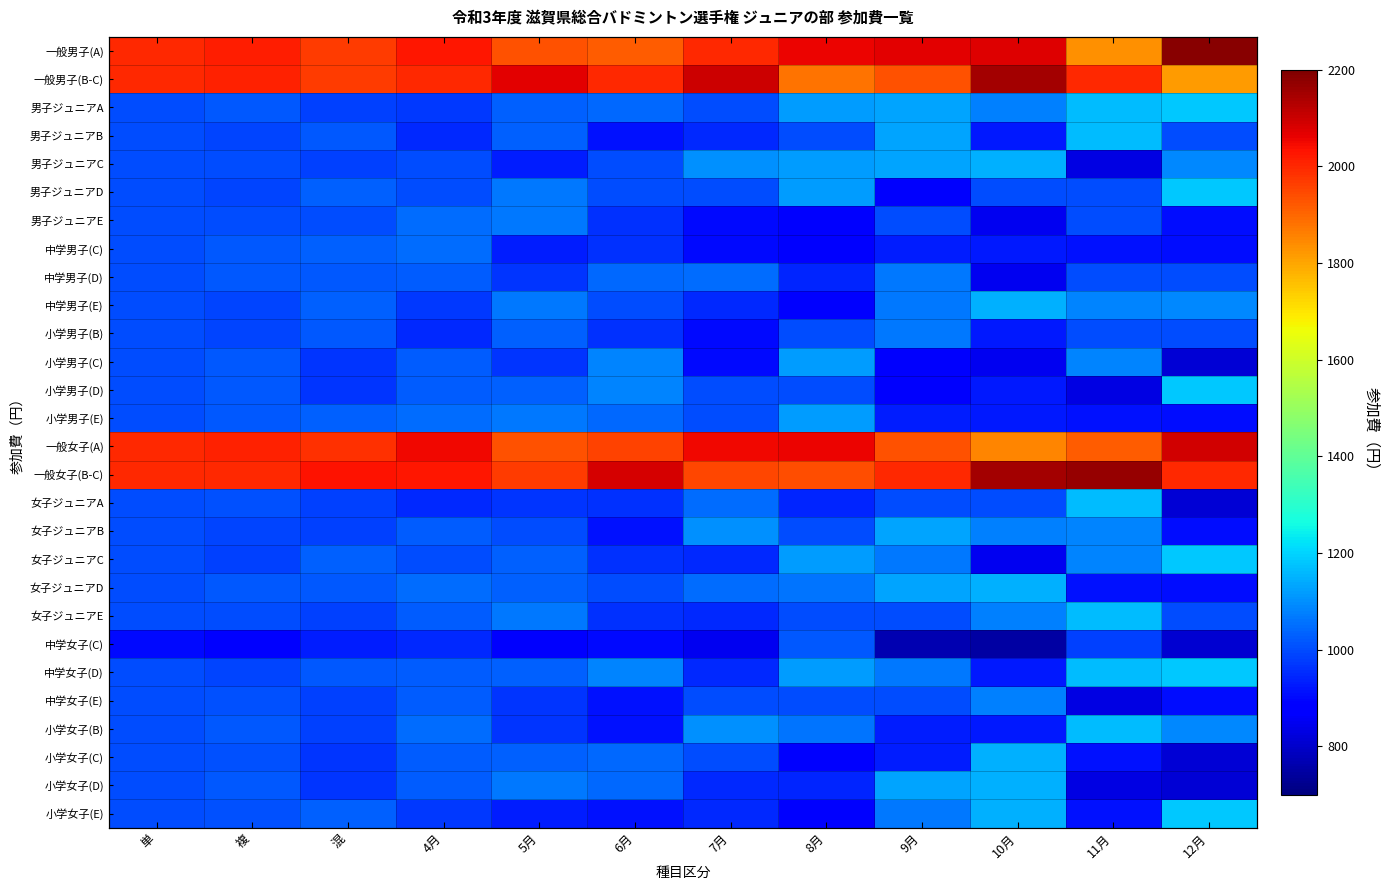

What is the approximate value of 一般男子(A) at 5月?

1933.3